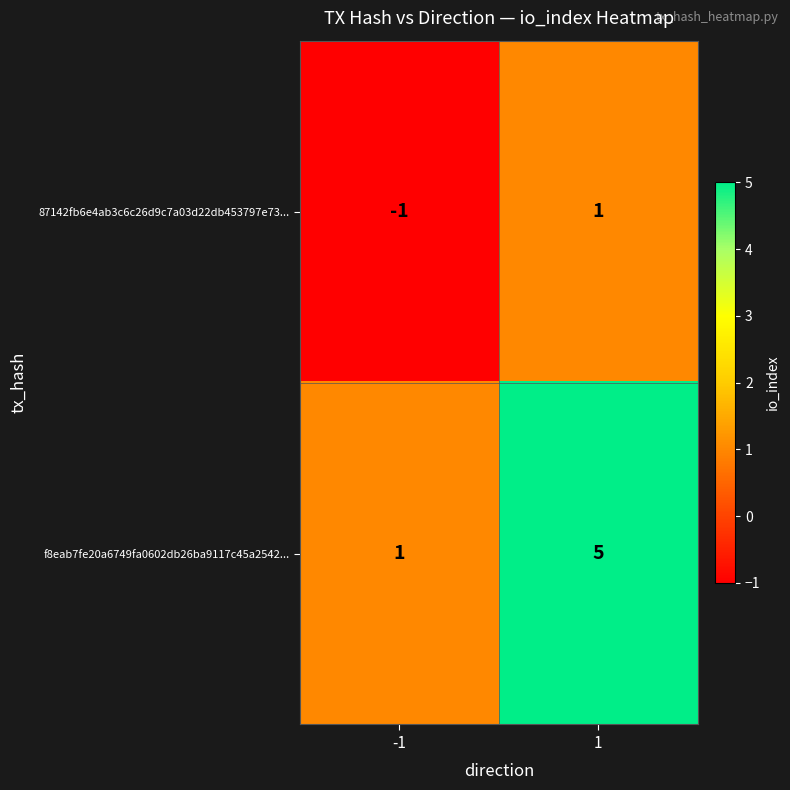

Read the f8eab7fe20a6749fa0602db26ba9117c45a2542... value at 1.

5